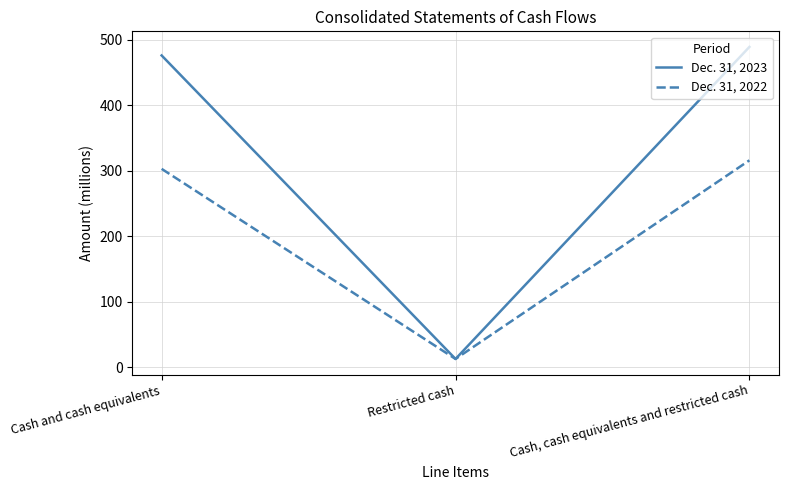

What is the difference between the Dec. 31, 2023 values at Cash, cash equivalents and restricted cash and Cash and cash equivalents?

13